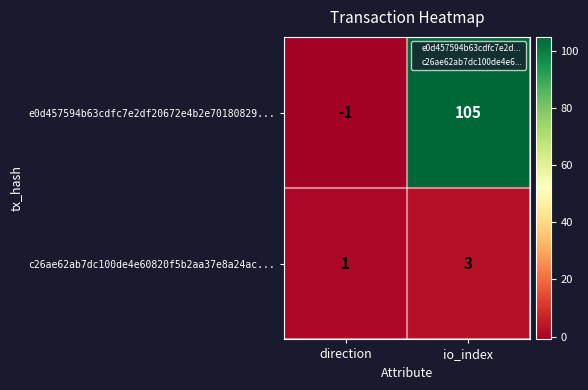

At which label is e0d457594b63cdfc7e2df20672e4b2e70180829... closest to 52?

direction